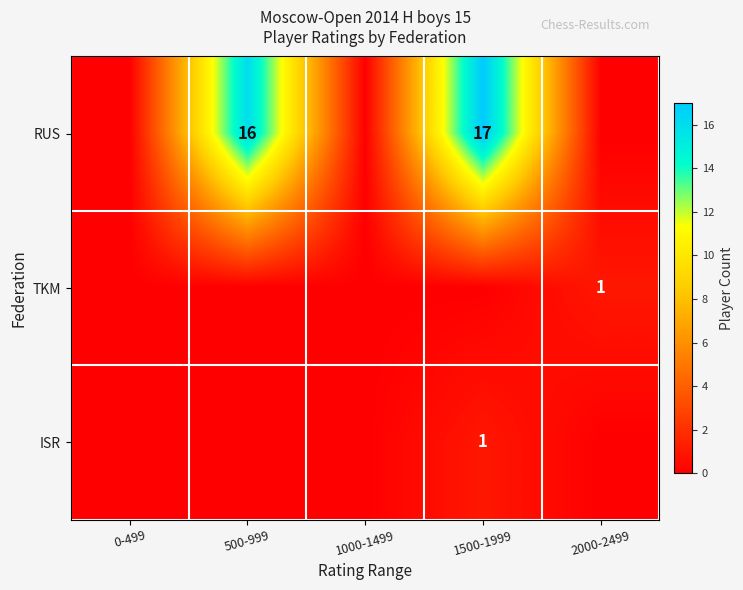

True or false: RUS has a value of 16 at 500-999.

True